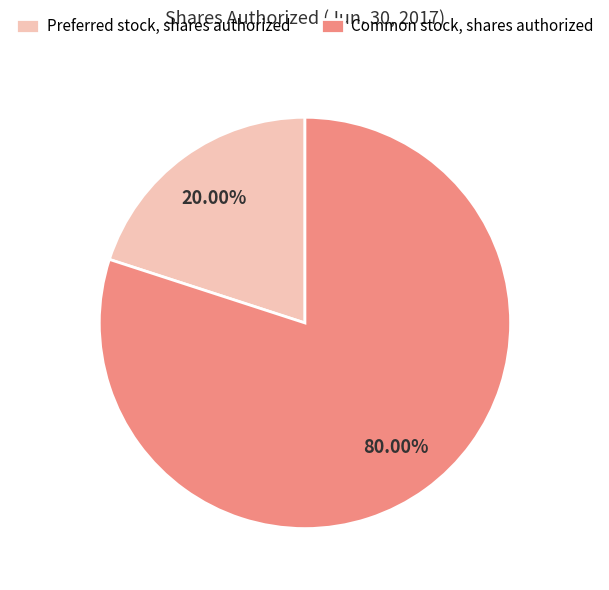

Which has a higher value, Common stock, shares authorized or Preferred stock, shares authorized?

Common stock, shares authorized